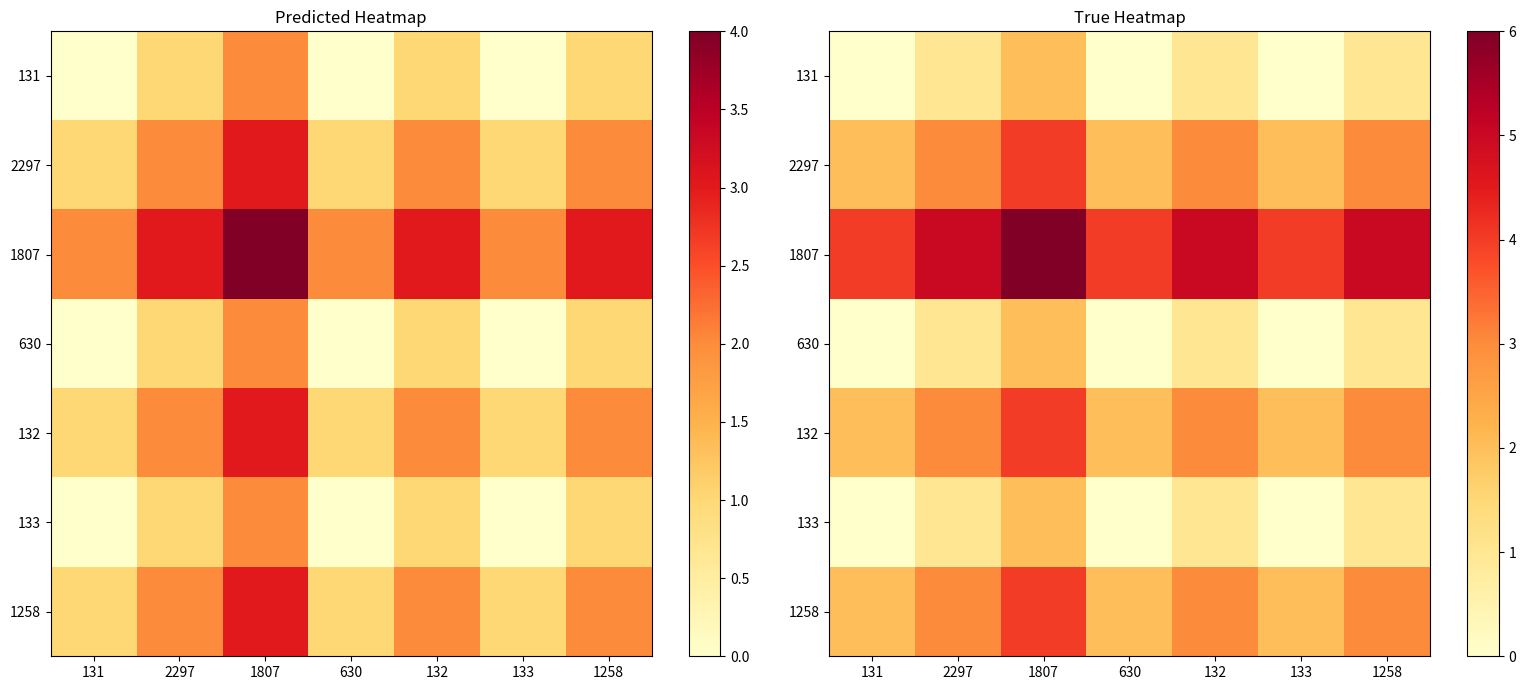

How many values in the 1258 series are below 3?

3